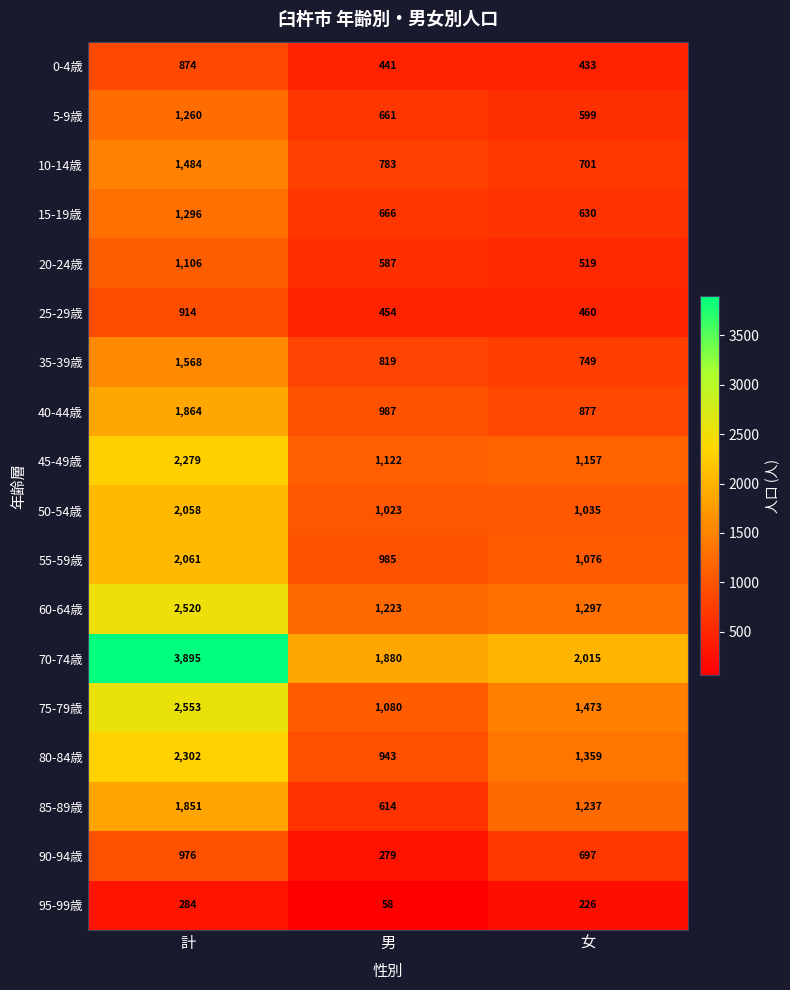

What is the spread (max minus min) of values at 計?

3611